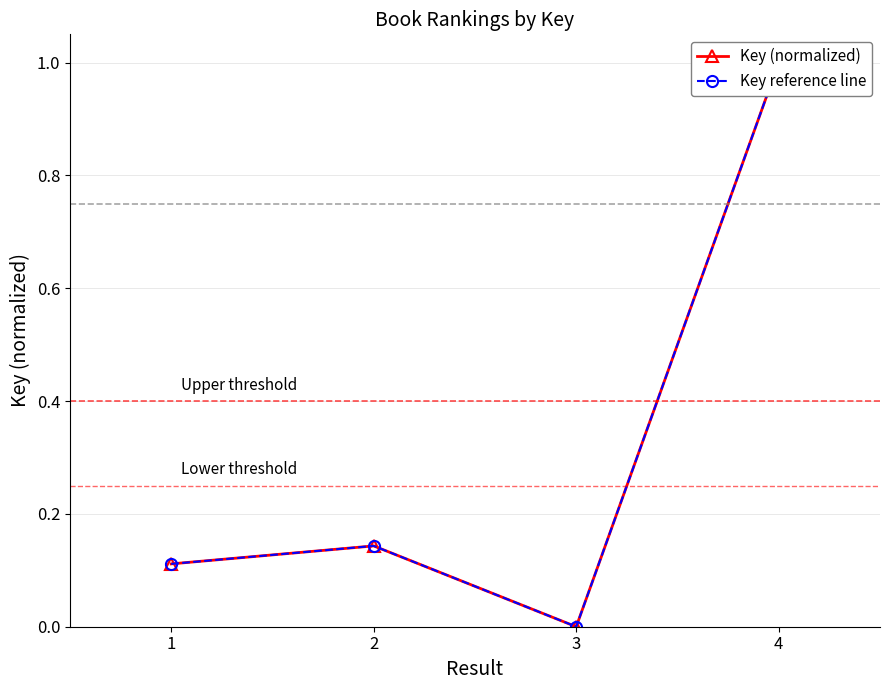

True or false: Key (normalized) and Key reference line cross at least once.

False